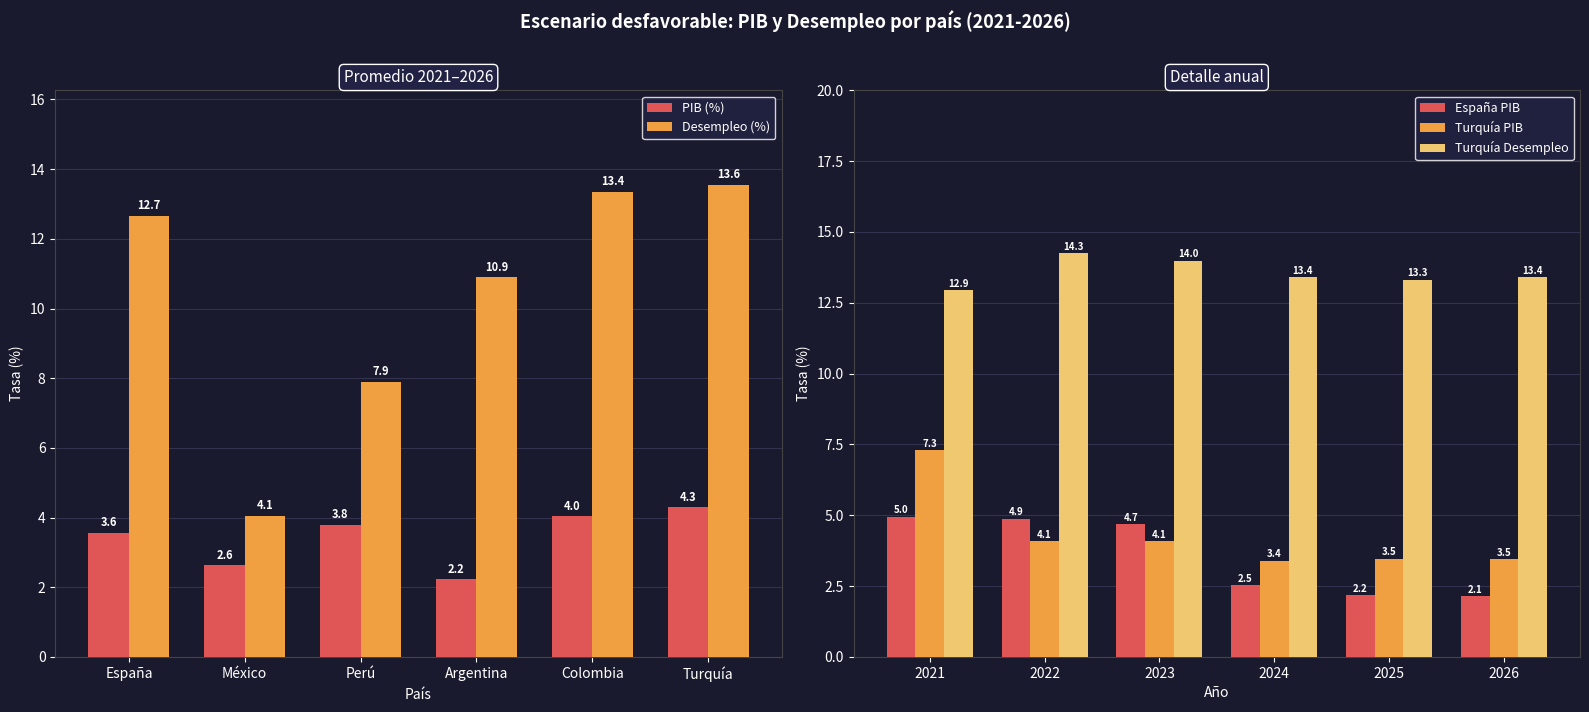

List the series in order of their peak value, highest first.

Turquía Desempleo, Desempleo (%), Turquía PIB, España PIB, PIB (%)